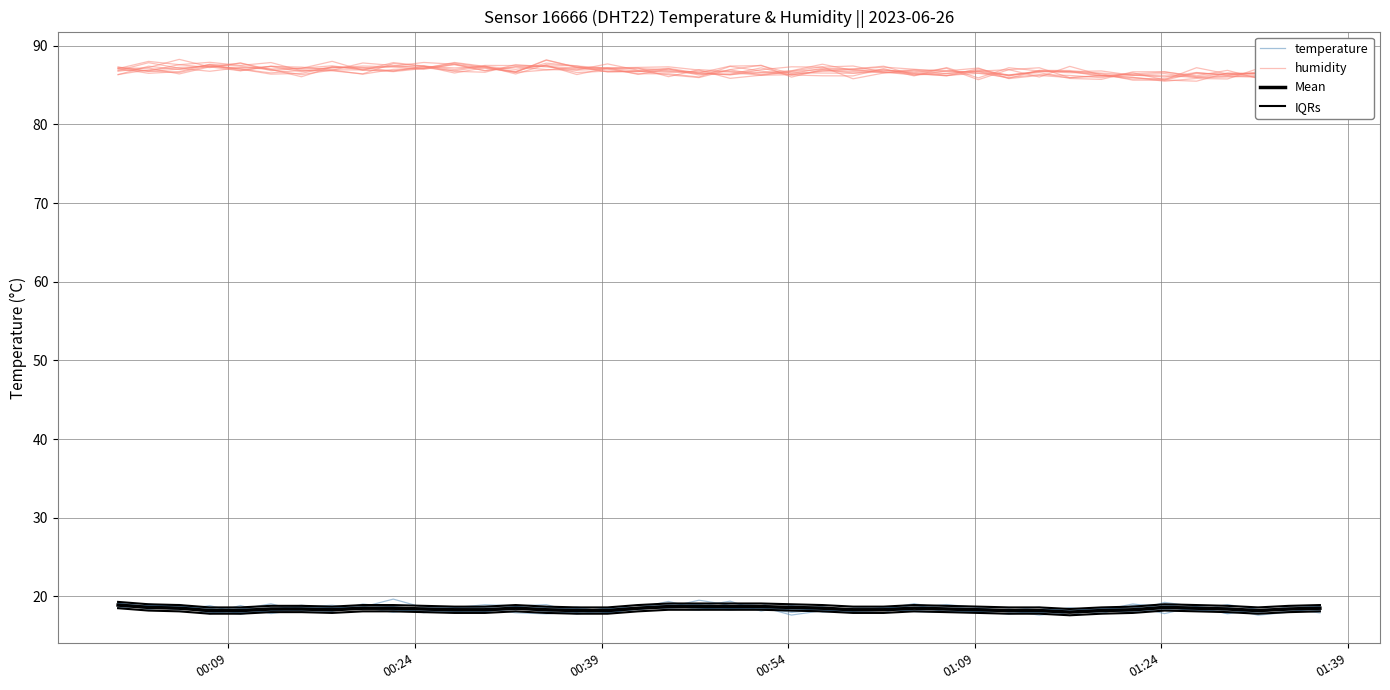

At which category does temperature reach its first local valley?

00:24